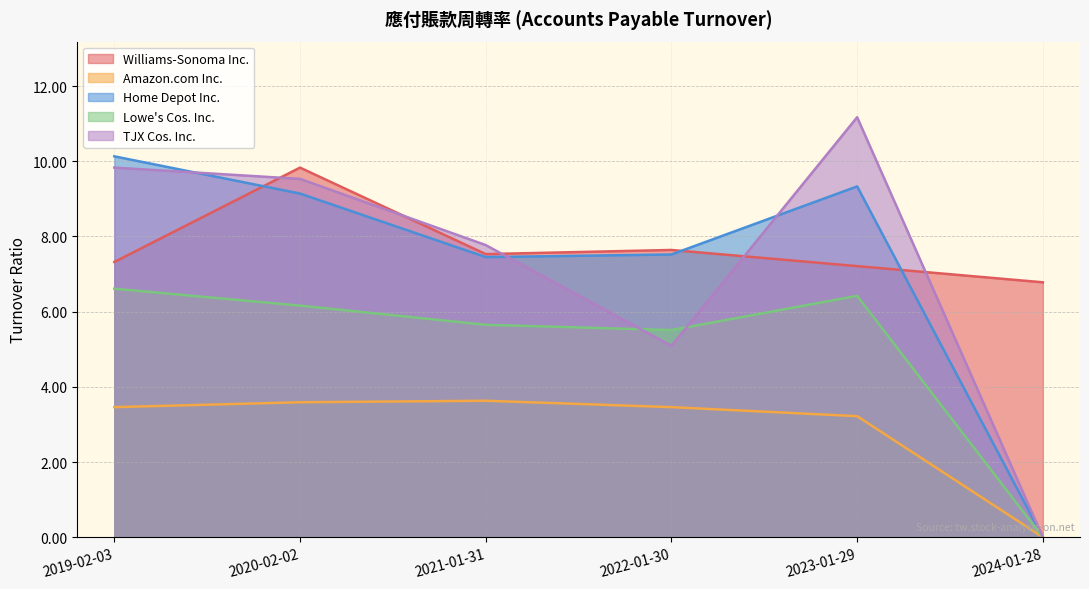

Reading left to right, extract all data points from this chart.

Williams-Sonoma Inc.: 7.3	9.8	7.5	7.6	7.2	6.8
Amazon.com Inc.: 3.5	3.6	3.6	3.5	3.2	0.0
Home Depot Inc.: 10.1	9.1	7.5	7.5	9.3	0.0
Lowe's Cos. Inc.: 6.6	6.2	5.7	5.5	6.4	0.0
TJX Cos. Inc.: 9.8	9.5	7.8	5.1	11.2	0.0